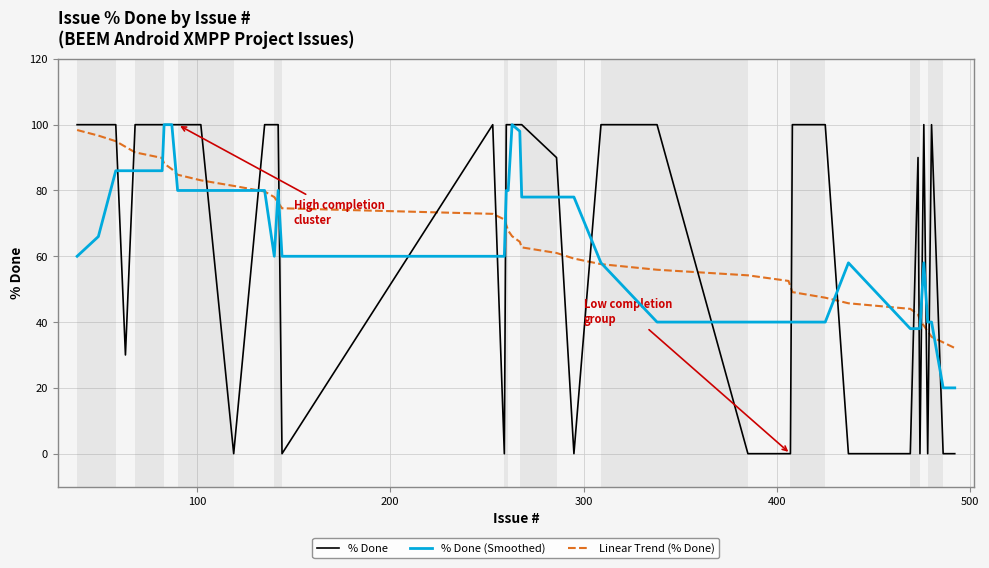

What are all the series names shown in the legend?

% Done, % Done (Smoothed), Linear Trend (% Done)